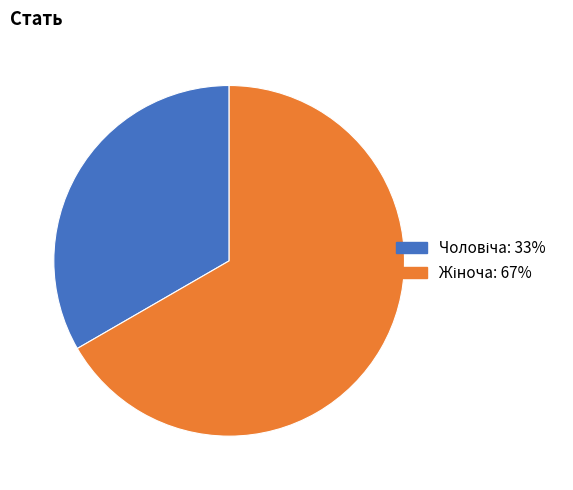

Is there any slice that represents more than half of the pie?

Yes